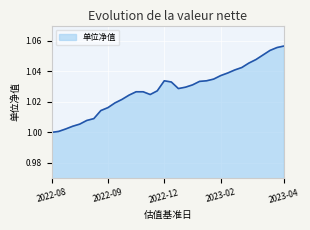

What is the label of the 26th point from the left?

2023-02-10